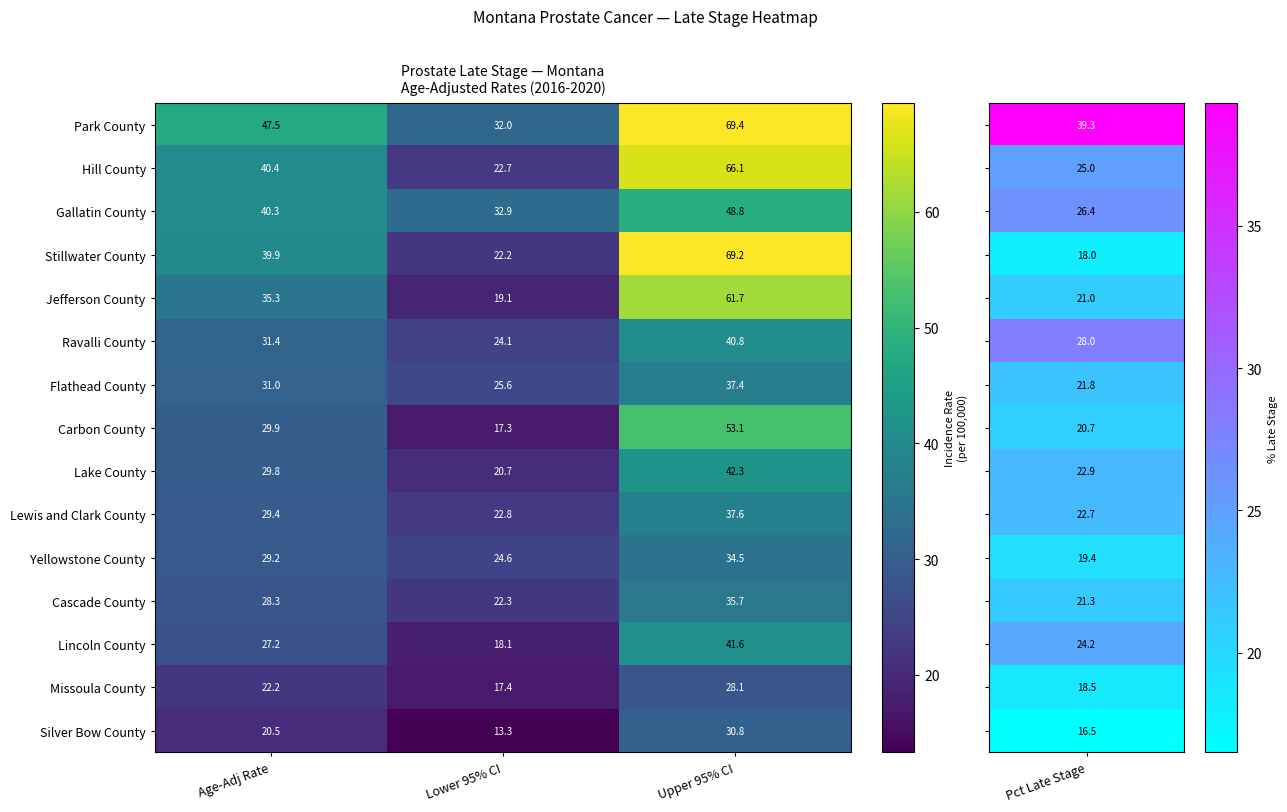

How many categories are shown in the chart?

3